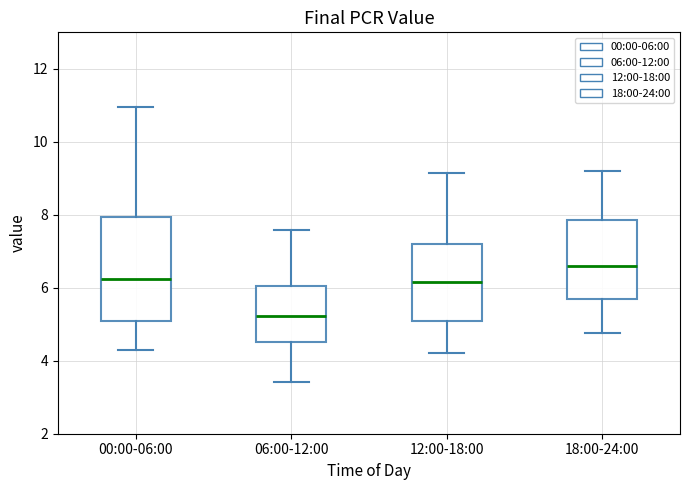

Where does the upper whisker of the box for 06:00-12:00 end on the y-axis? The values are not printed on the chart, so give them approximately, as read against the axis.

7.6